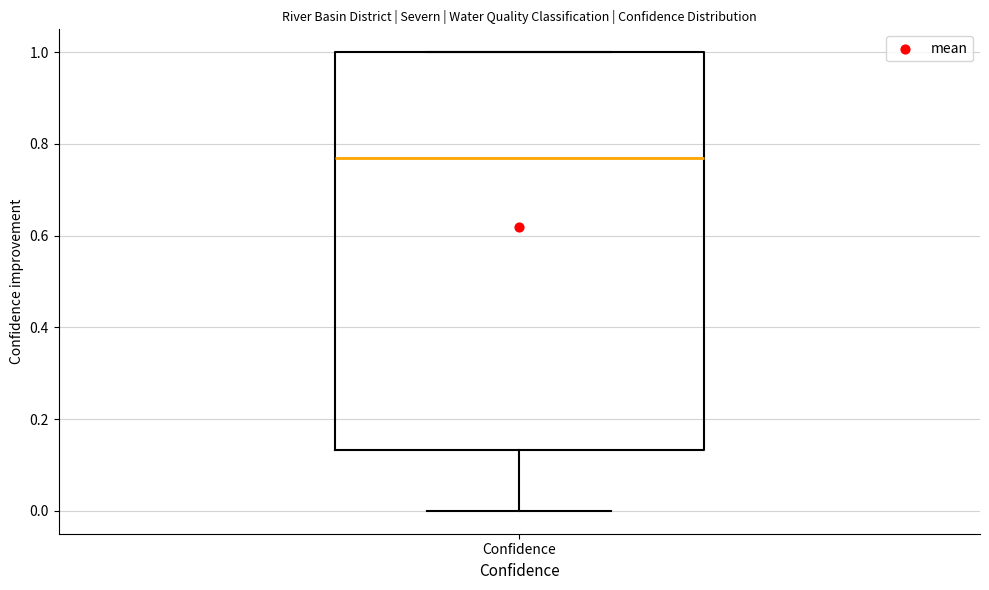

Transcribe this box plot: give where the median line is, the range the box spans, and where the two whiskers end, as read against the y-axis. The values are not printed on the chart, so give them approximately, as read against the axis.

median 0.78, box 0.14 to 1.00, whiskers 0.00 to 1.00